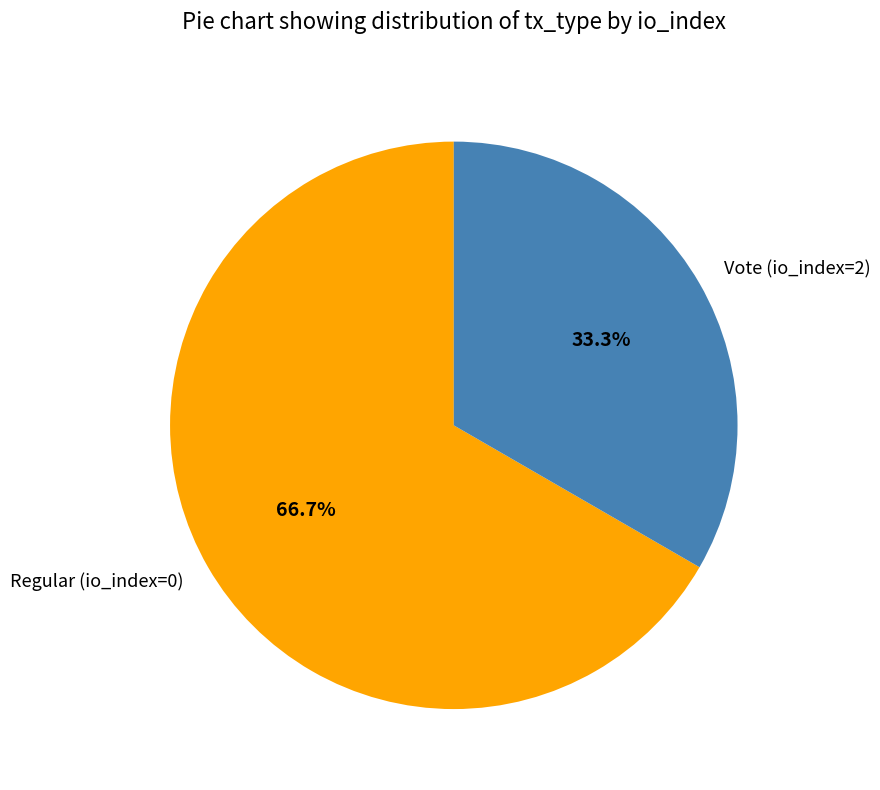

How many slices are in this pie chart?

2